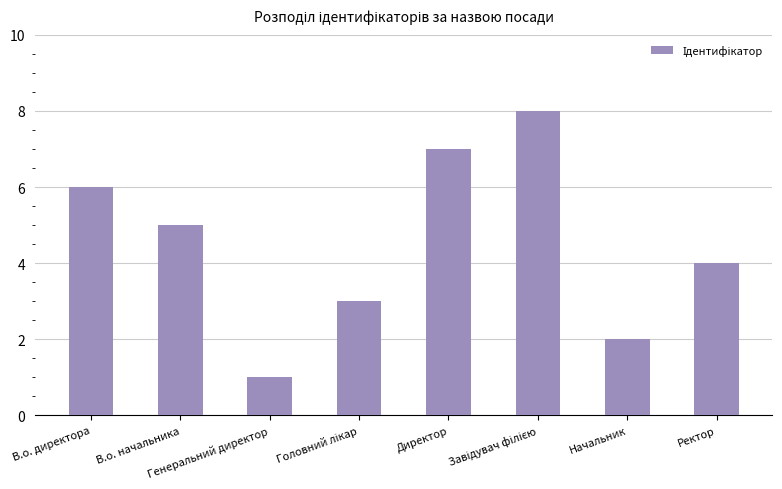

What is the value of the 8th bar from the left?

4